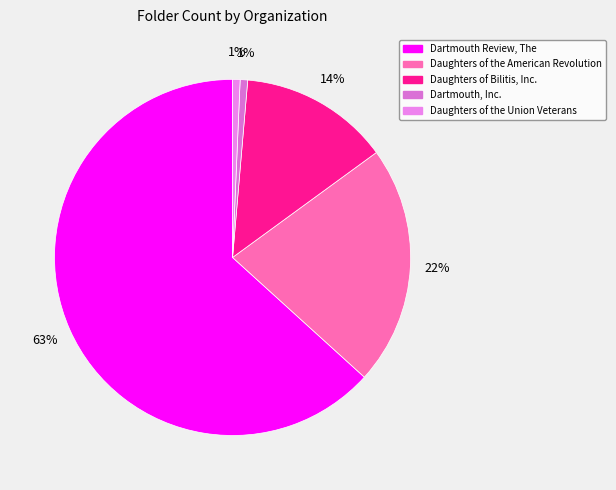

How many segments does this pie chart have?

5